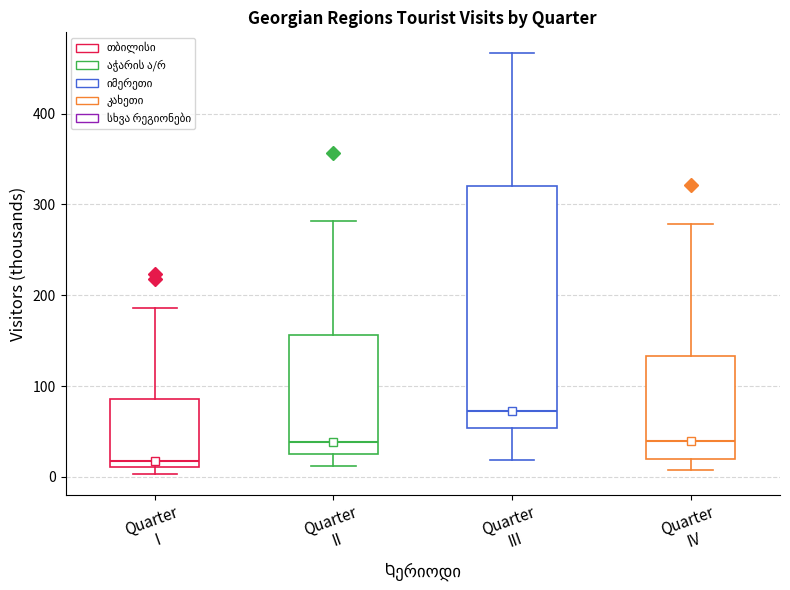

Reading left to right, transcribe this box plot: for each box, give where its median line is, the range the box spans, and where its two whiskers end, as read against the y-axis. The values are not printed on the chart, so give them approximately, as read against the axis.

Quarter I: median 20, box 10 to 90, whiskers 0 to 190
Quarter II: median 40, box 30 to 160, whiskers 10 to 280
Quarter III: median 70, box 50 to 320, whiskers 20 to 470
Quarter IV: median 40, box 20 to 130, whiskers 10 to 280